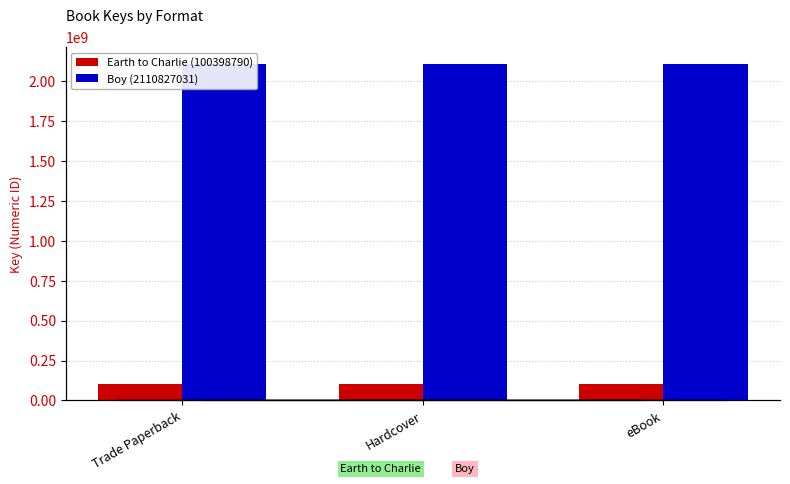

What is the value of the Boy (2110827031) bar at the 3rd from the left?

2110827031